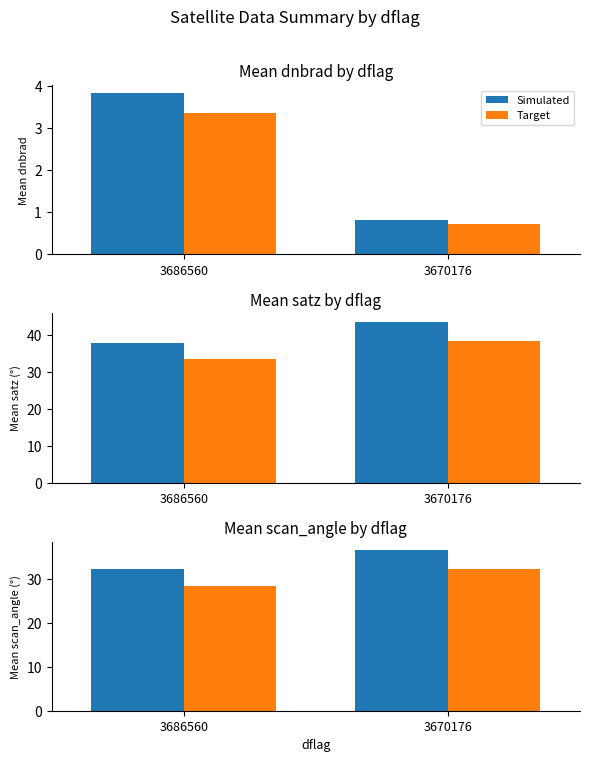

Which series has the widest spread of values?

Simulated